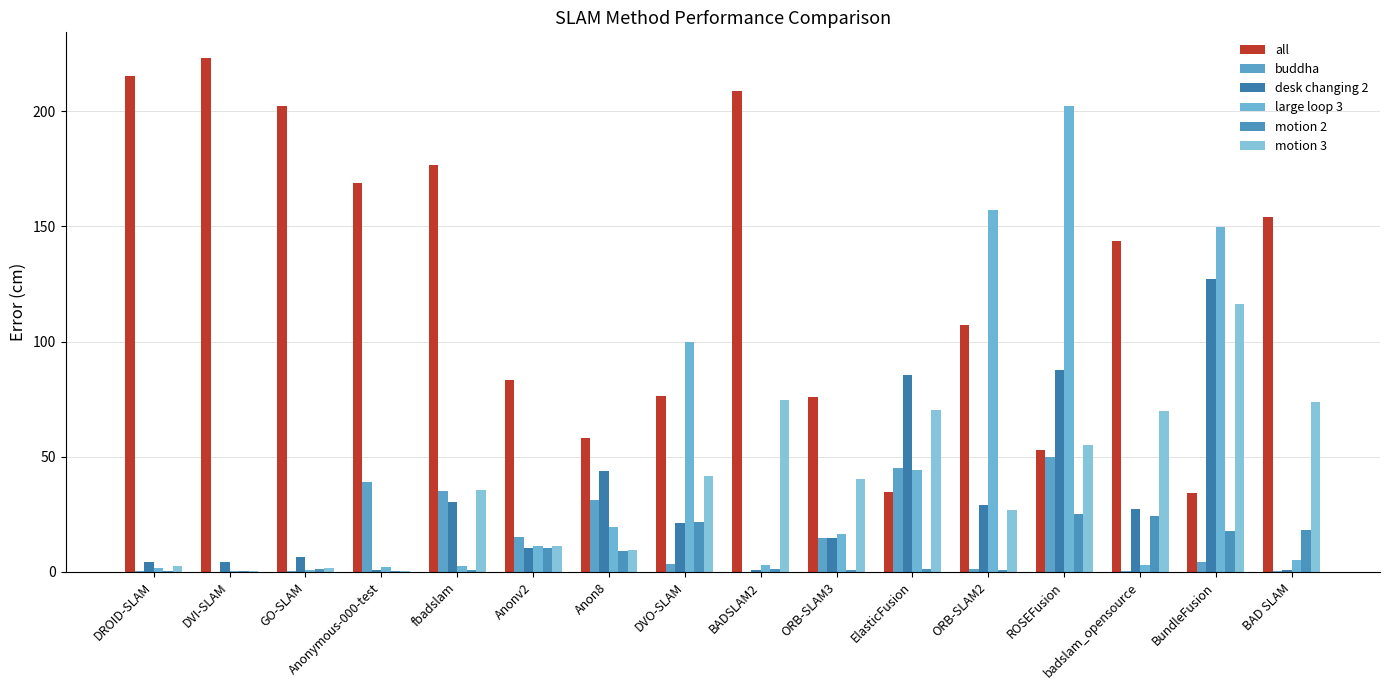

How many series are shown in this chart?

6